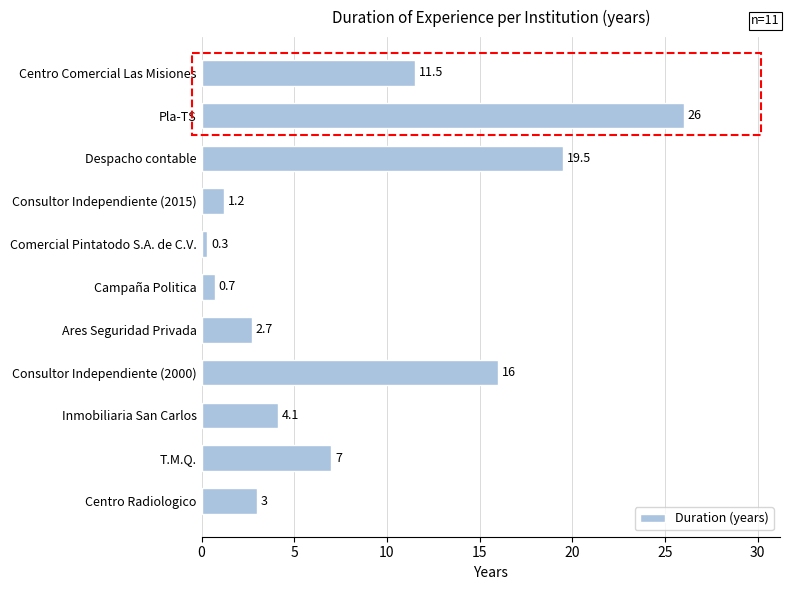

Which category has the highest value across all series?

Pla-TS